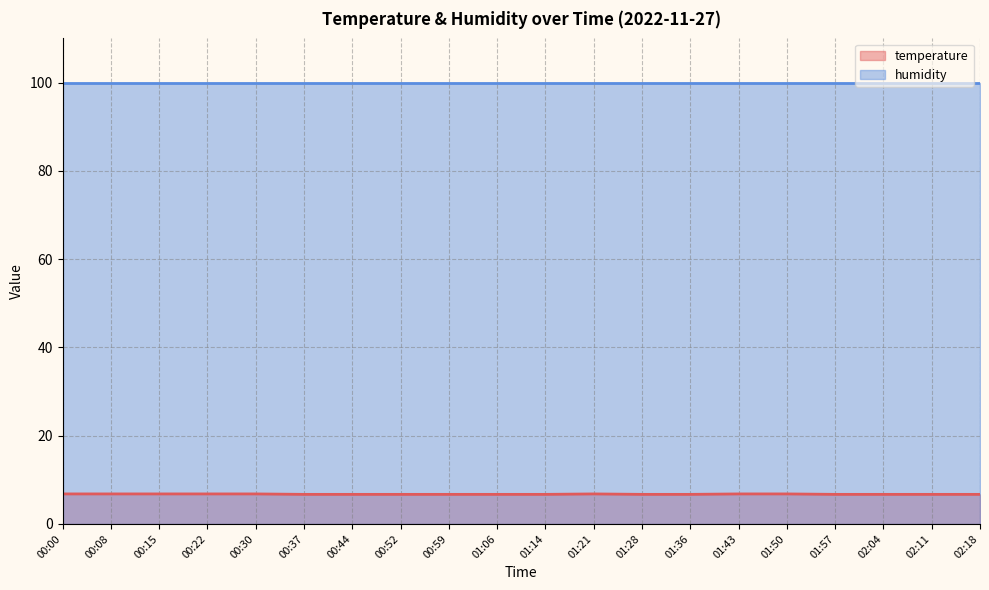

Rank the categories by value from highest to lowest.

00:00, 00:08, 00:15, 00:22, 00:30, 01:21, 01:43, 01:50, 00:37, 00:44, 00:52, 00:59, 01:06, 01:14, 01:28, 01:36, 01:57, 02:04, 02:11, 02:18